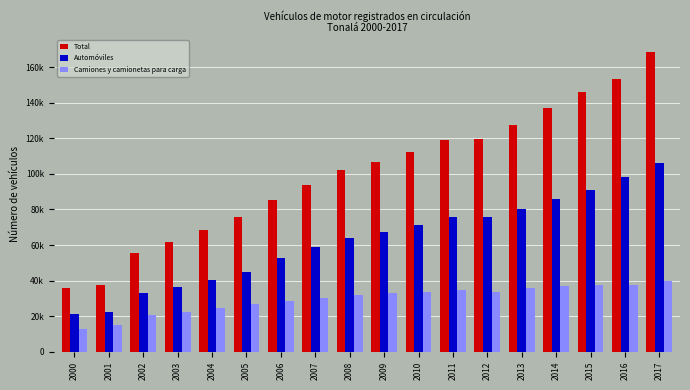

At which label is Automóviles closest to 63691?

2008